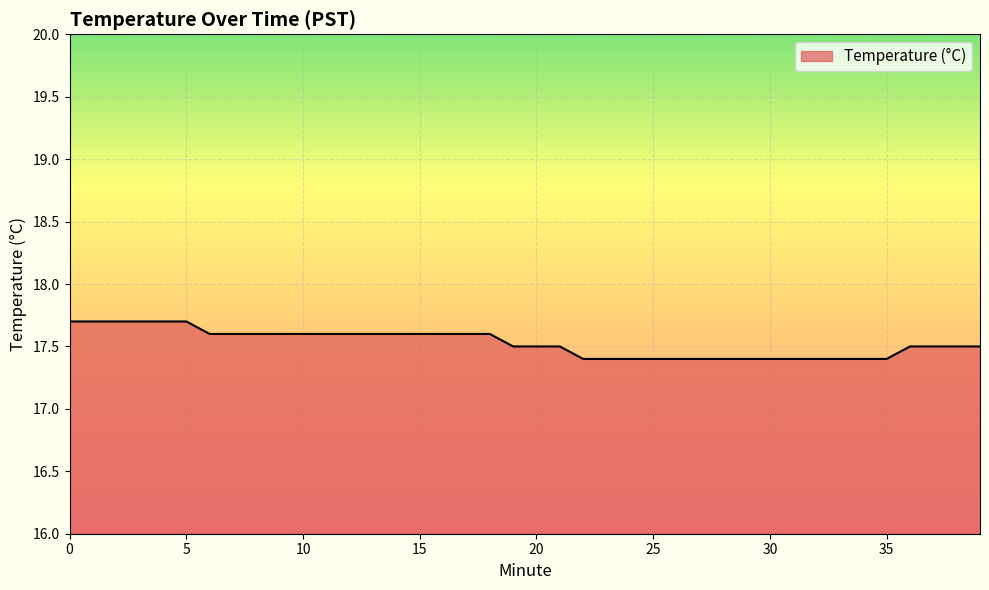

Count the number of categories in the chart.

40